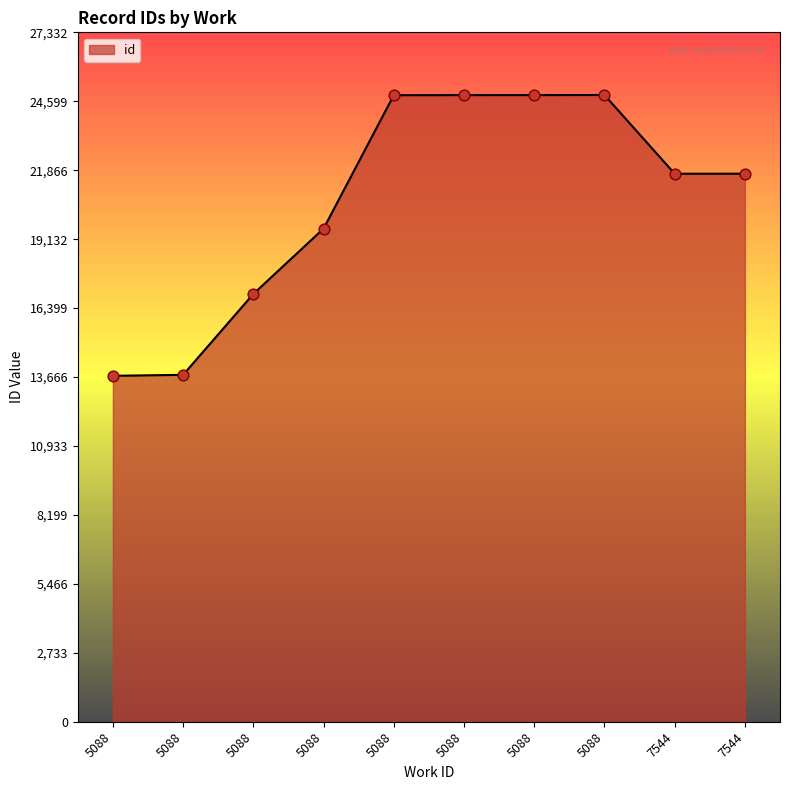

What is the change in value from 5088 to 5088?

+5293